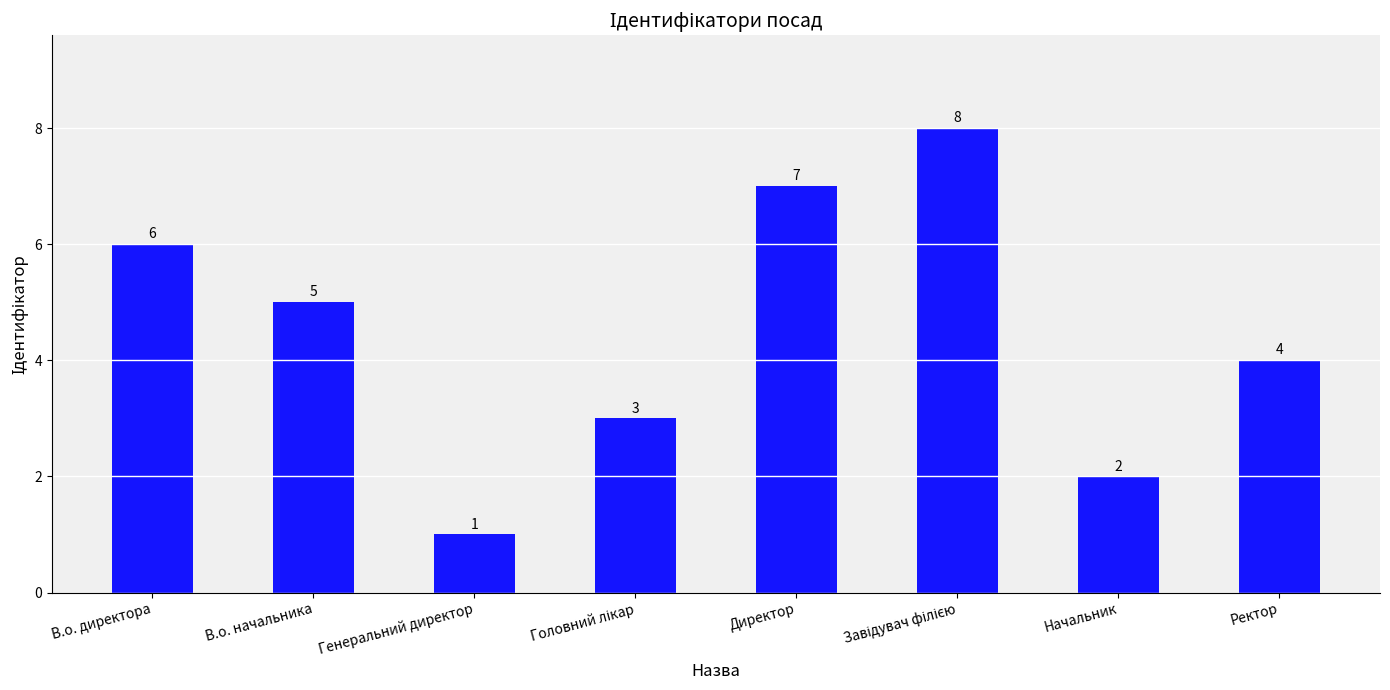

What is the difference between the maximum and minimum values?

7